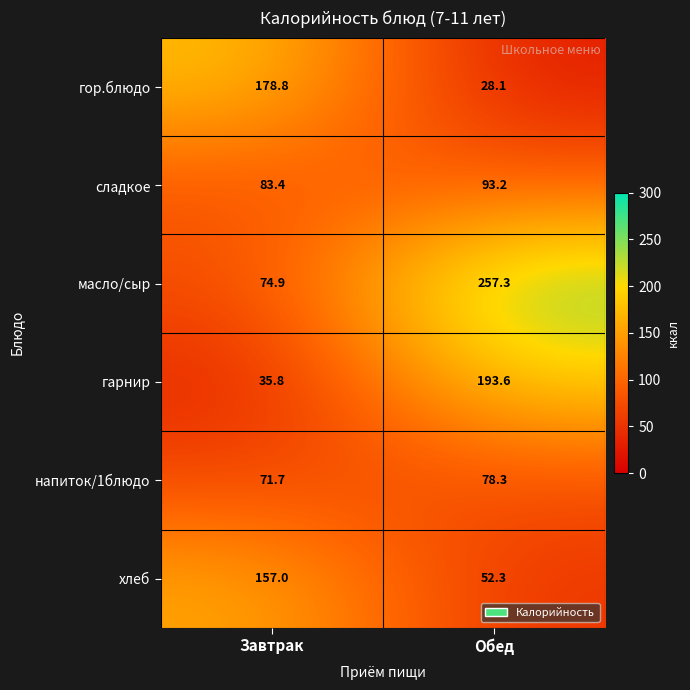

At which label is гор.блюдо closest to 103?

Обед